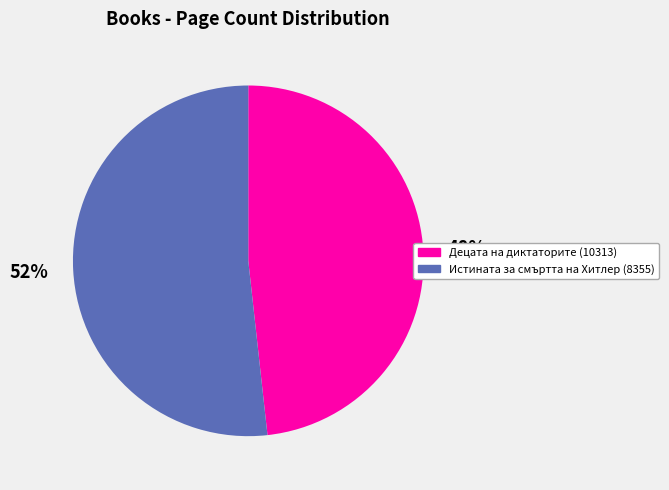

How many segments does this pie chart have?

2